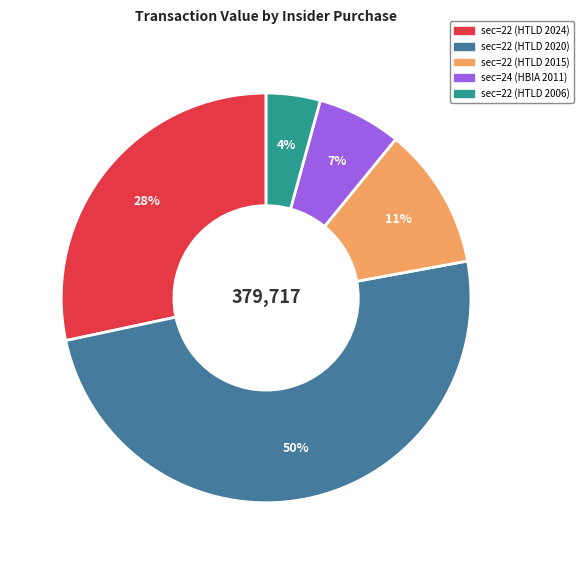

Is it true that sec=22 (HTLD 2024) is 28% of the pie?

True